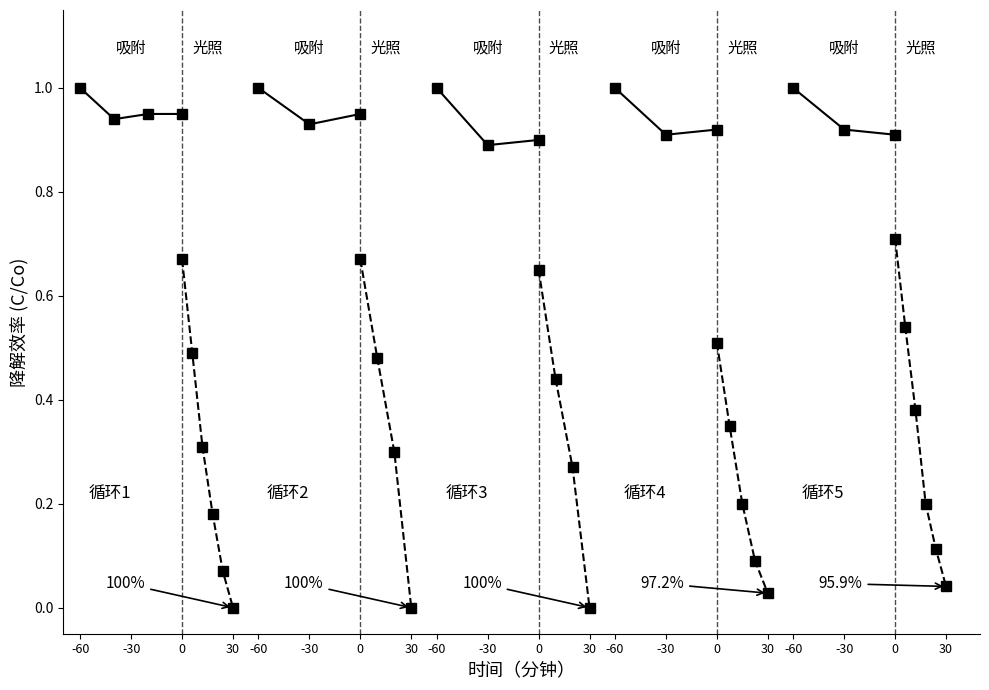

The value at -60 is 1.0. True or false?

True